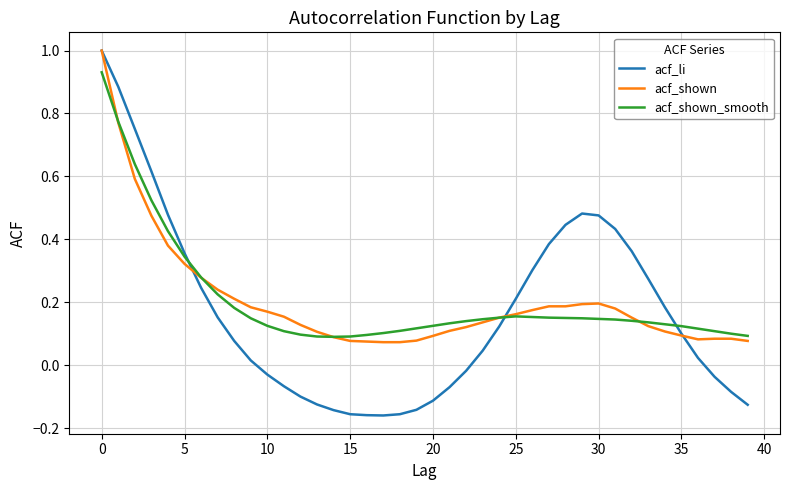

Which series has the widest spread of values?

acf_li